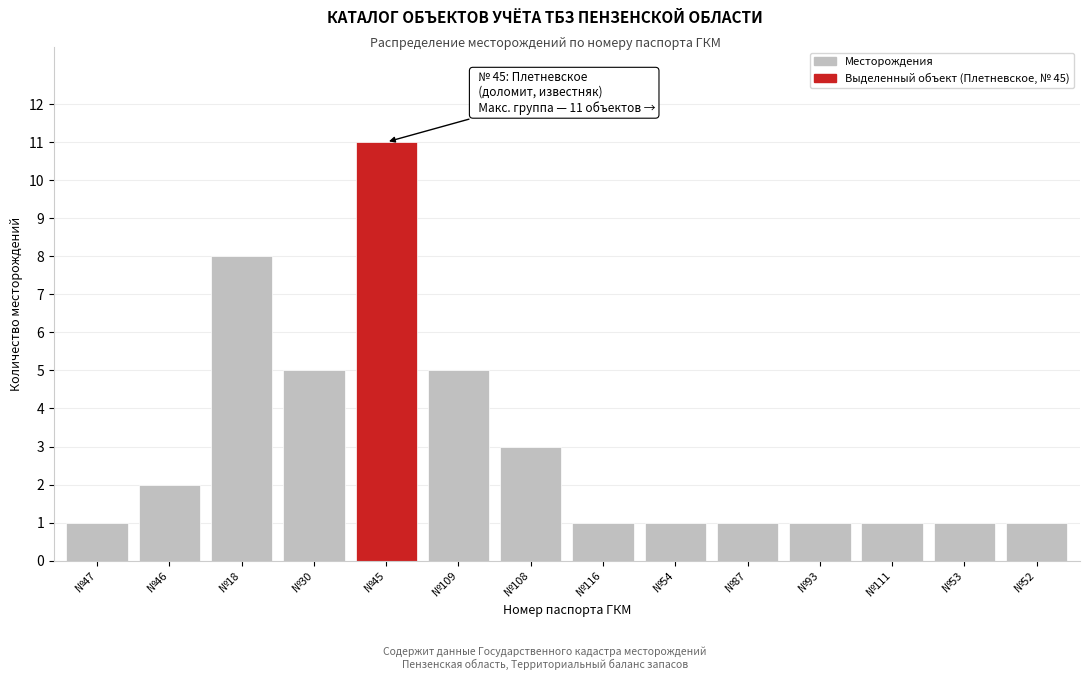

Reading left to right, list all the values displayed in this chart.

1	2	8	5	11	5	3	1	1	1	1	1	1	1